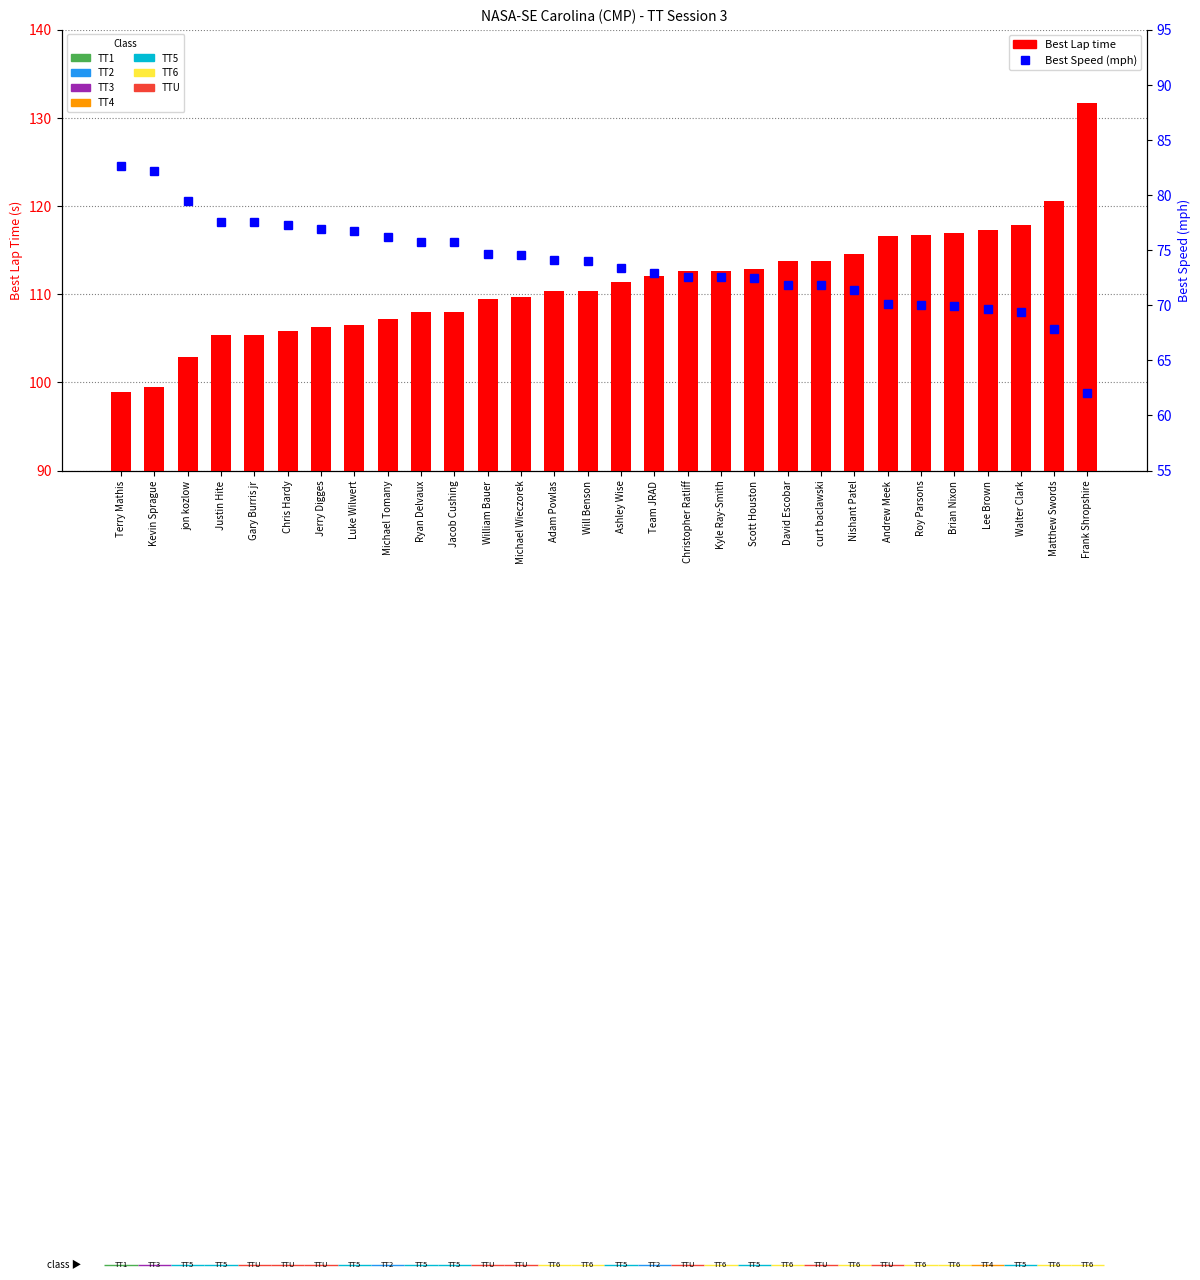

At which category is the sum across all series the highest?

Frank Shropshire